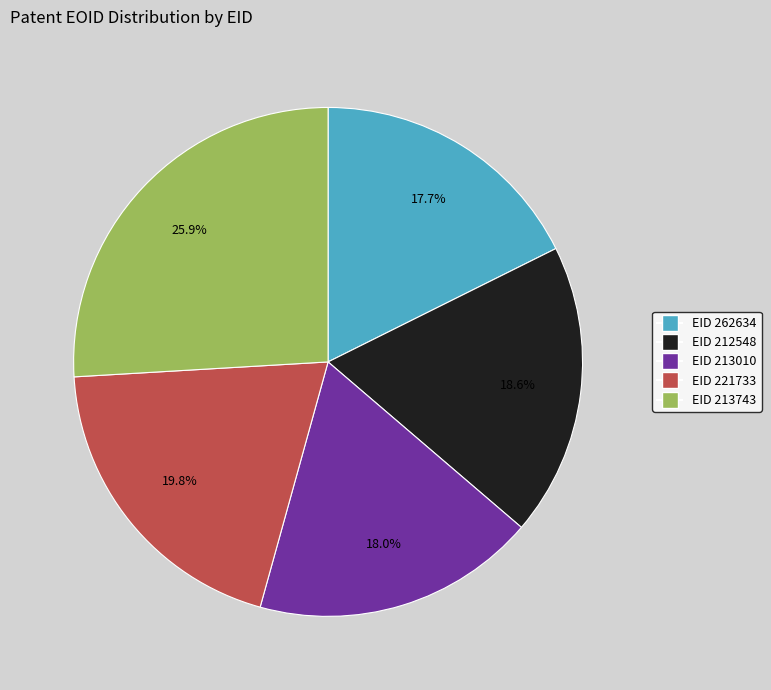

Is there a majority slice in this chart?

No